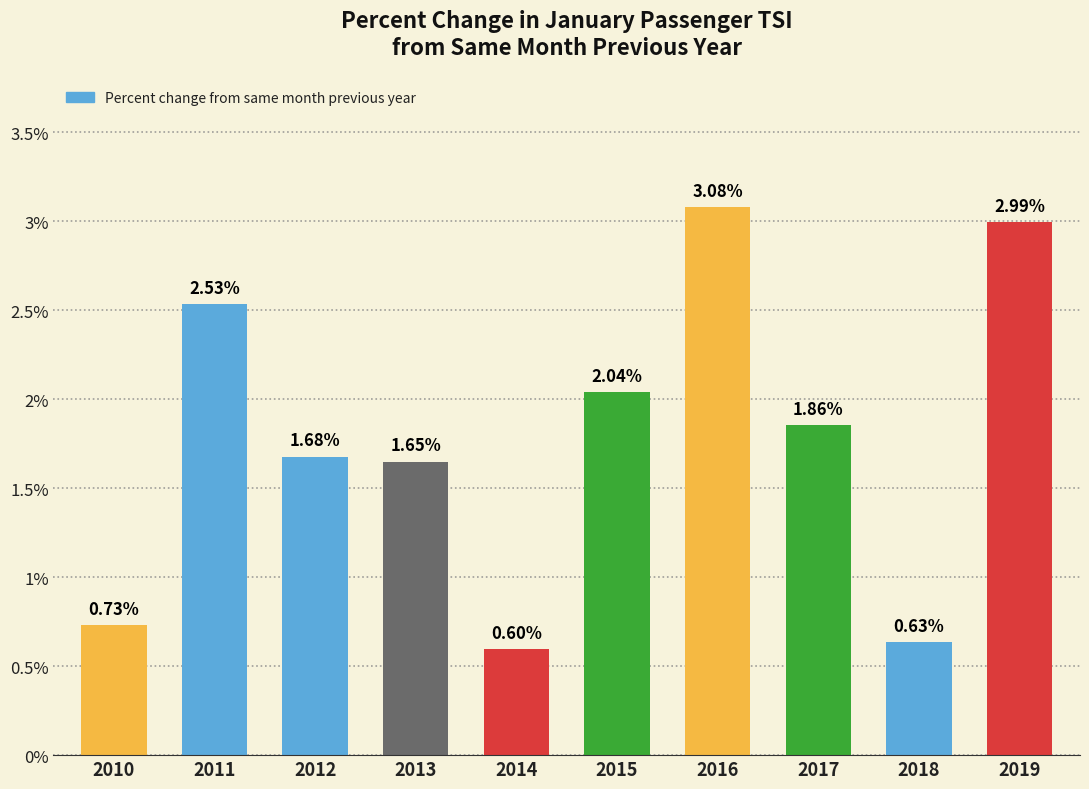

Which has a higher value, 2016 or 2014?

2016